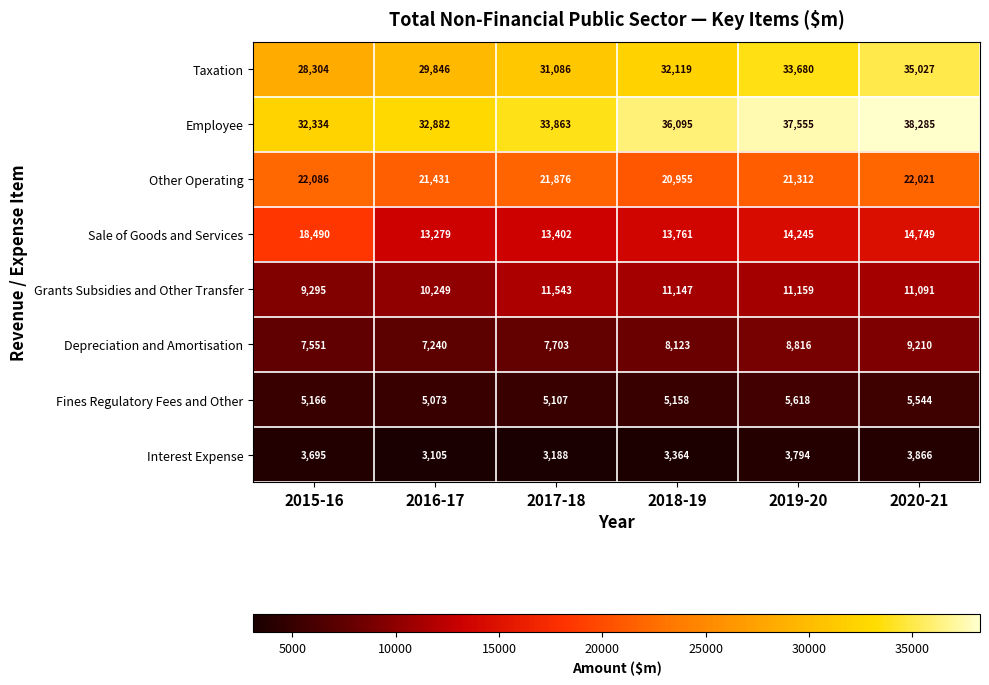

At which category is the sum across all series the highest?

2020-21